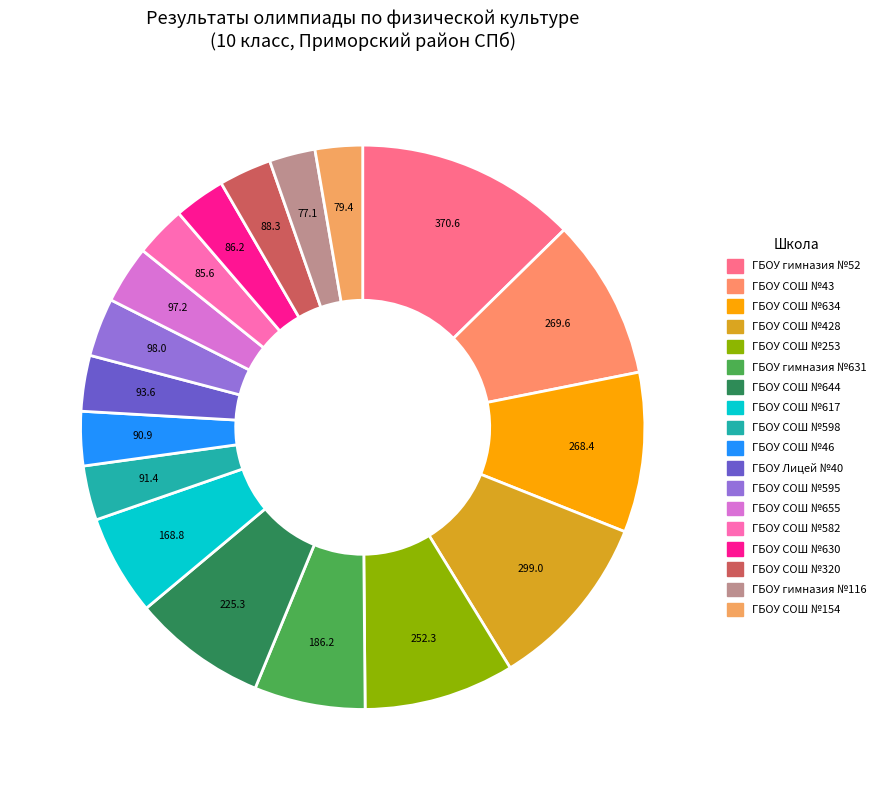

Which slice is the smallest?

ГБОУ гимназия №116